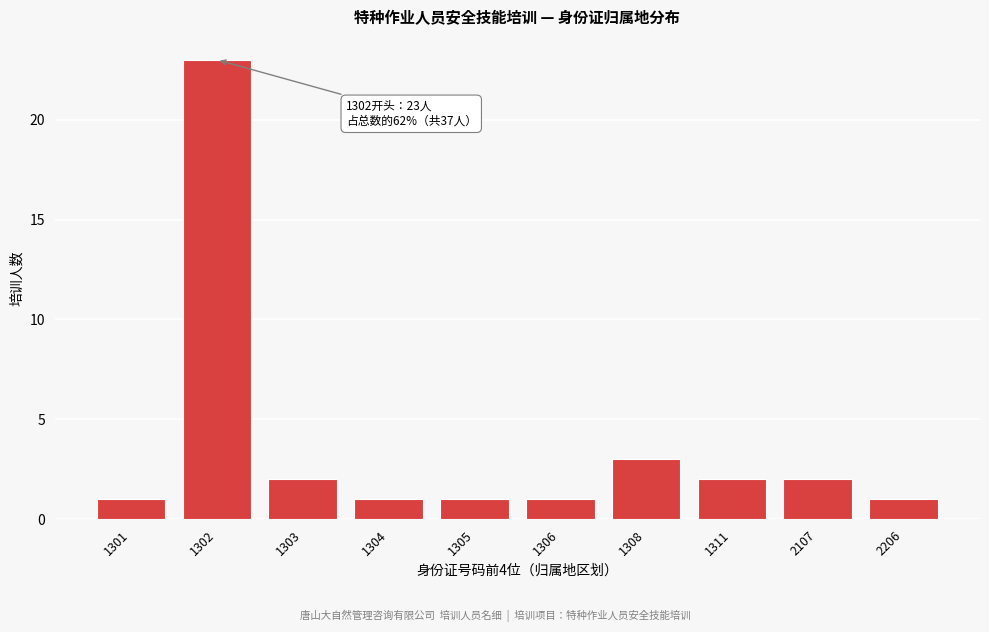

Reading left to right, transcribe all the data shown in this chart.

1	23	2	1	1	1	3	2	2	1